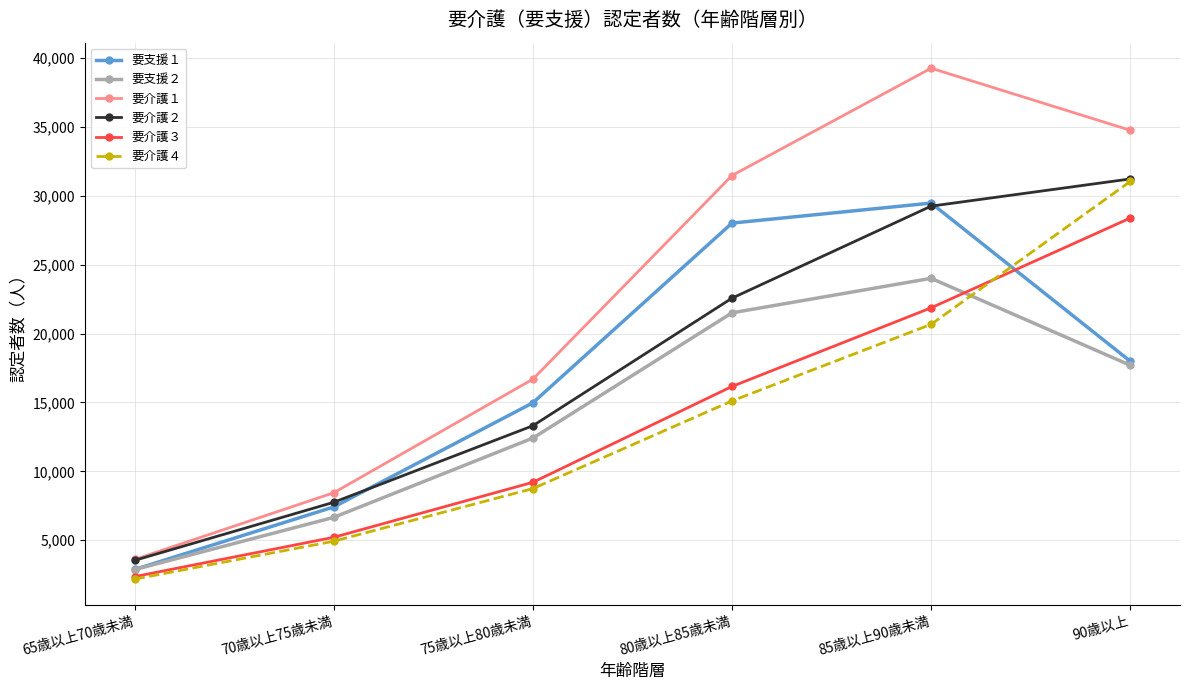

What is the approximate value of 要支援２ at 85歳以上90歳未満?

24007